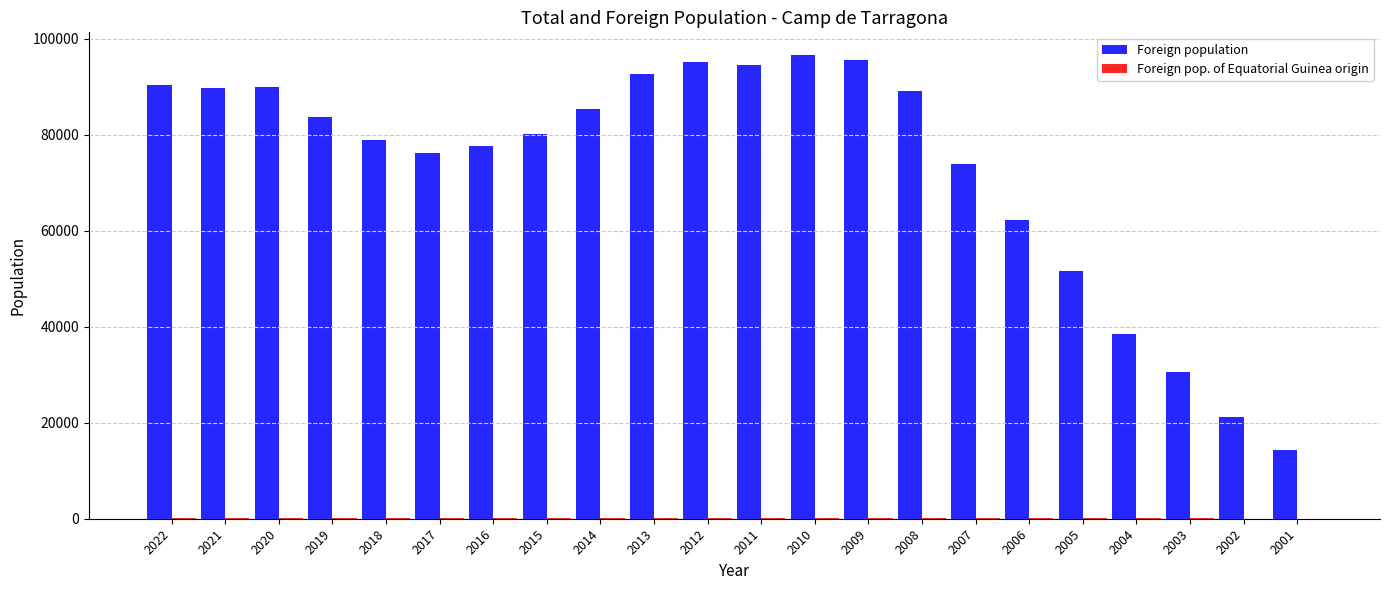

What is the spread (max minus min) of values at 2003?

30590